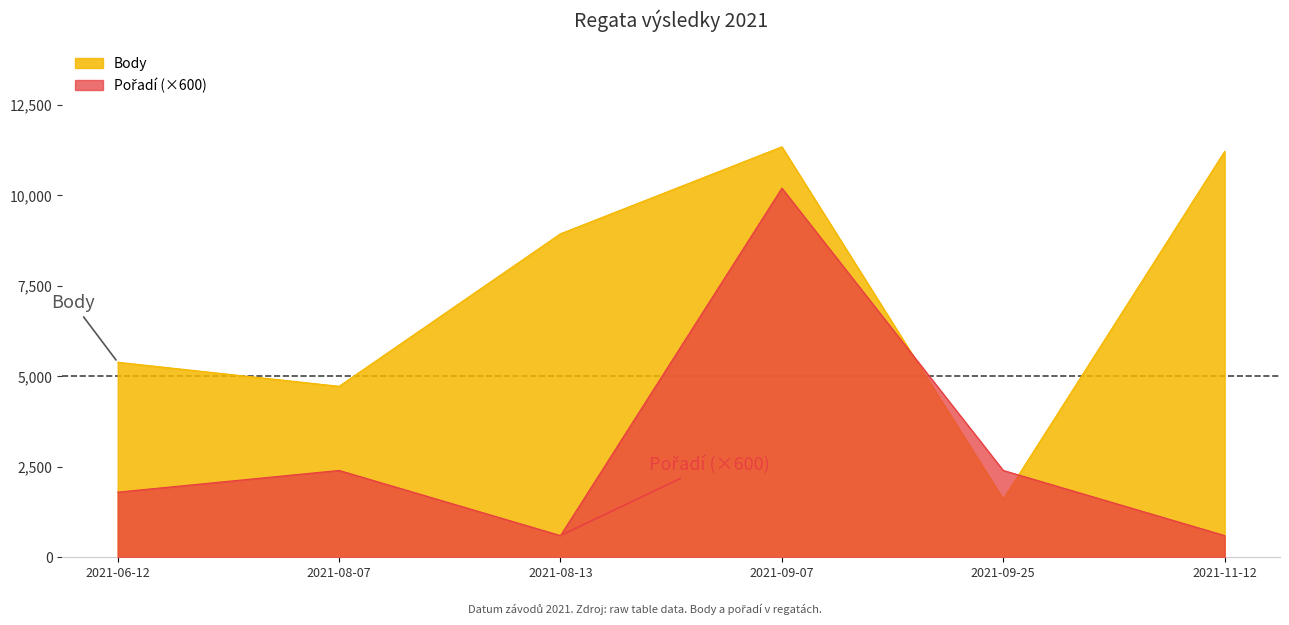

Where is Pořadí nearest to the value 5400?

2021-08-07